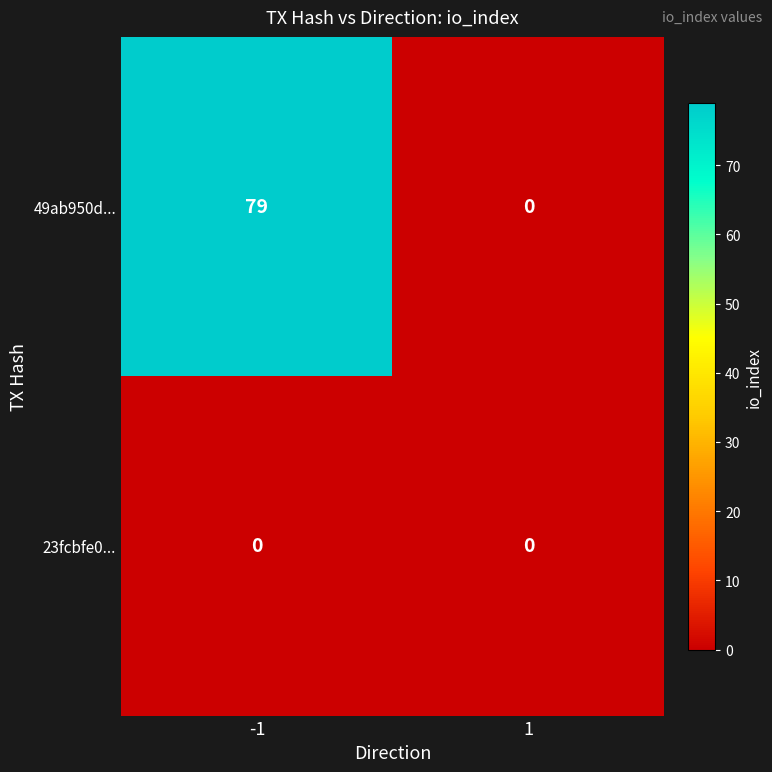

Reading left to right, extract all data points from this chart.

49ab950d...: -1=79	1=0
23fcbfe0...: -1=0	1=0